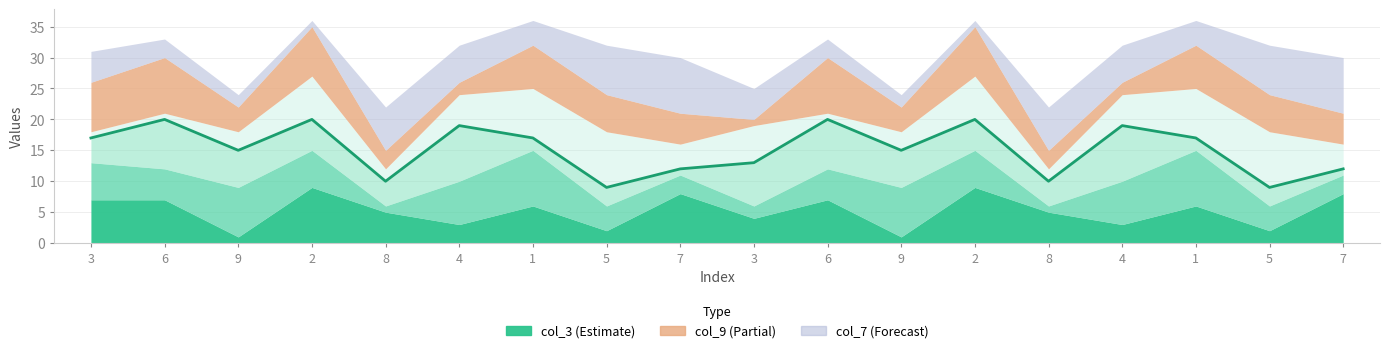

The value of col_4 at 5 is 9. True or false?

True